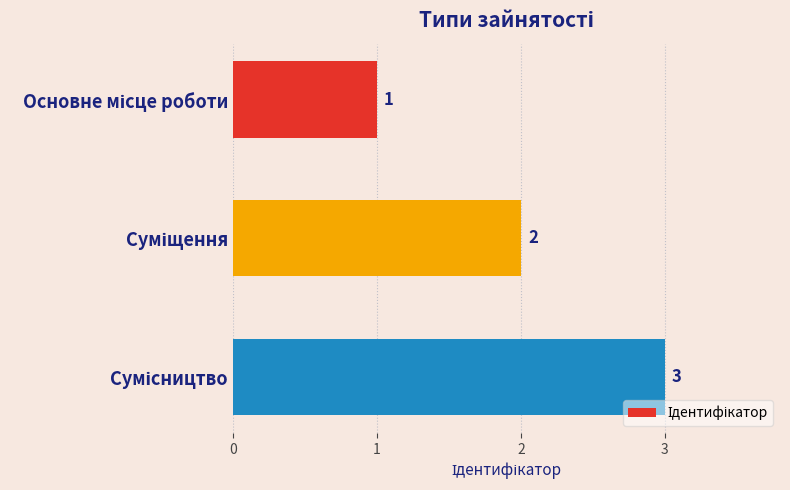

What is the maximum value shown in the chart?

3